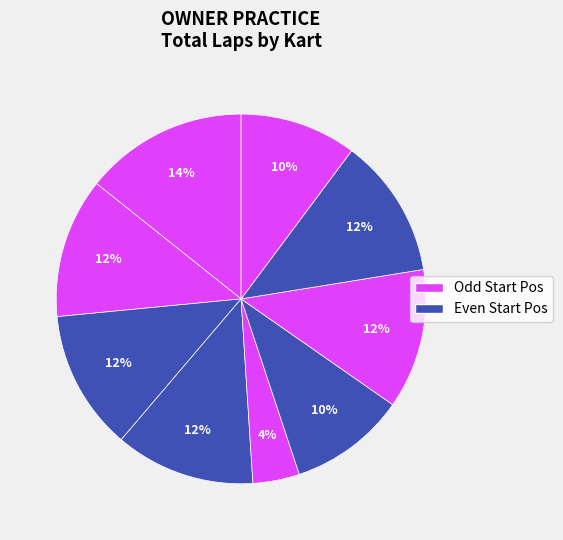

How many segments does this pie chart have?

9